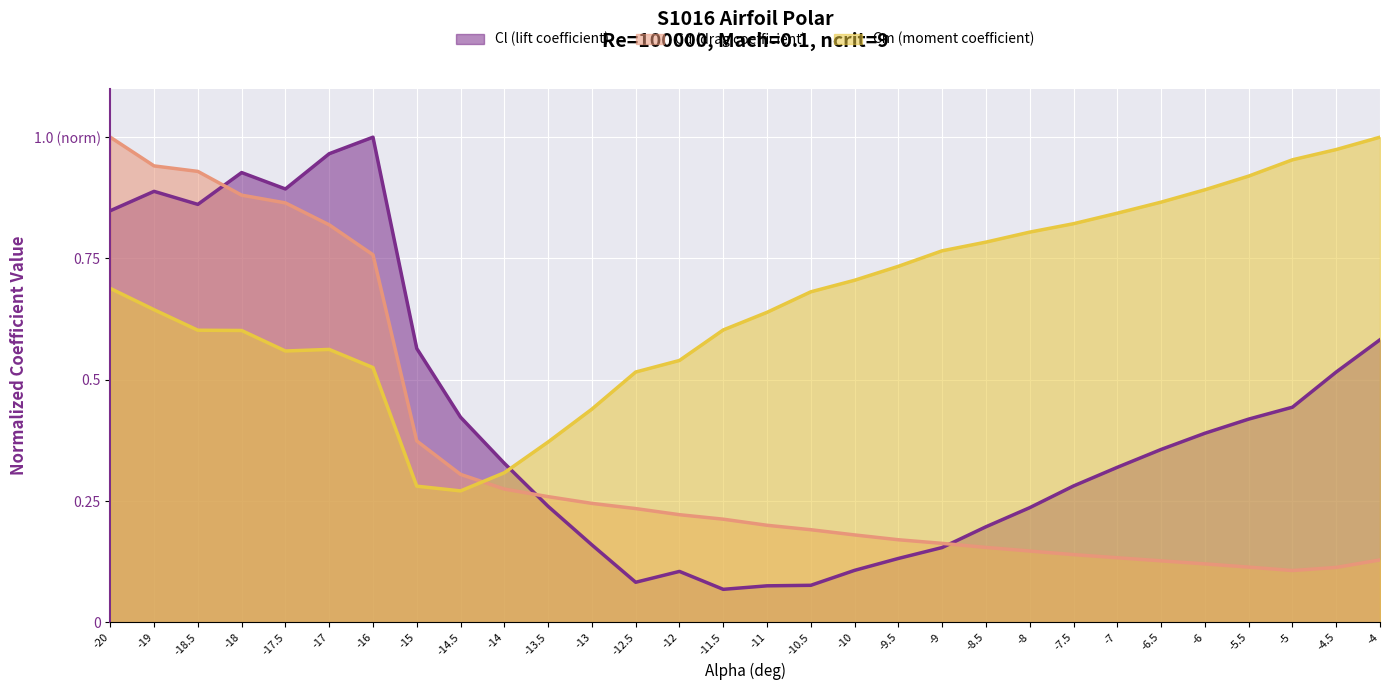

At which label does Cl reach its peak?

-16